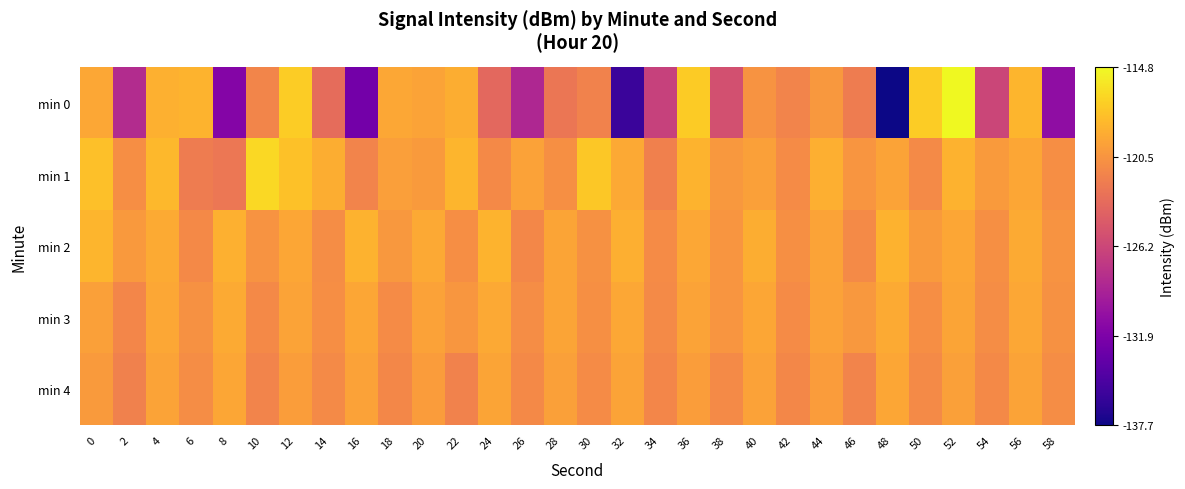

Which series has the largest range (max minus min)?

min 0